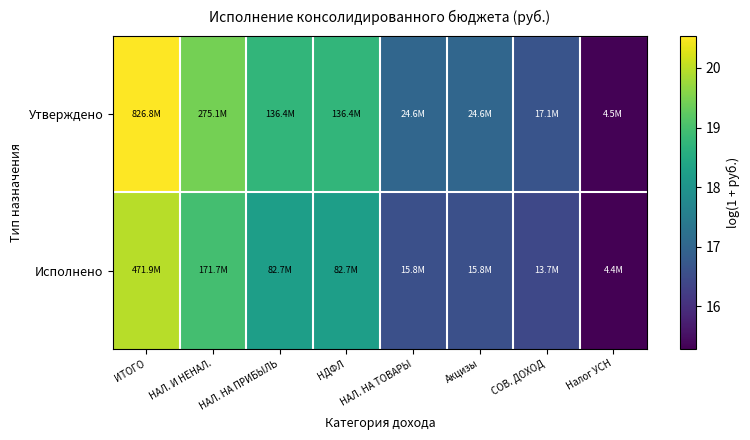

At how many categories does at least one series exceed 18?

4